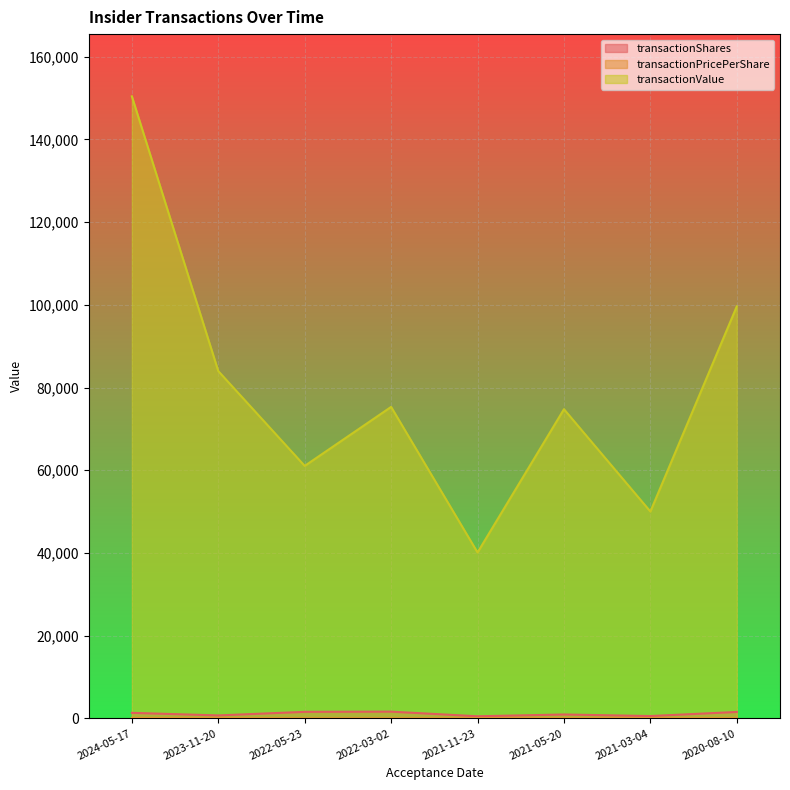

What are all the series names shown in the legend?

transactionShares, transactionPricePerShare, transactionValue